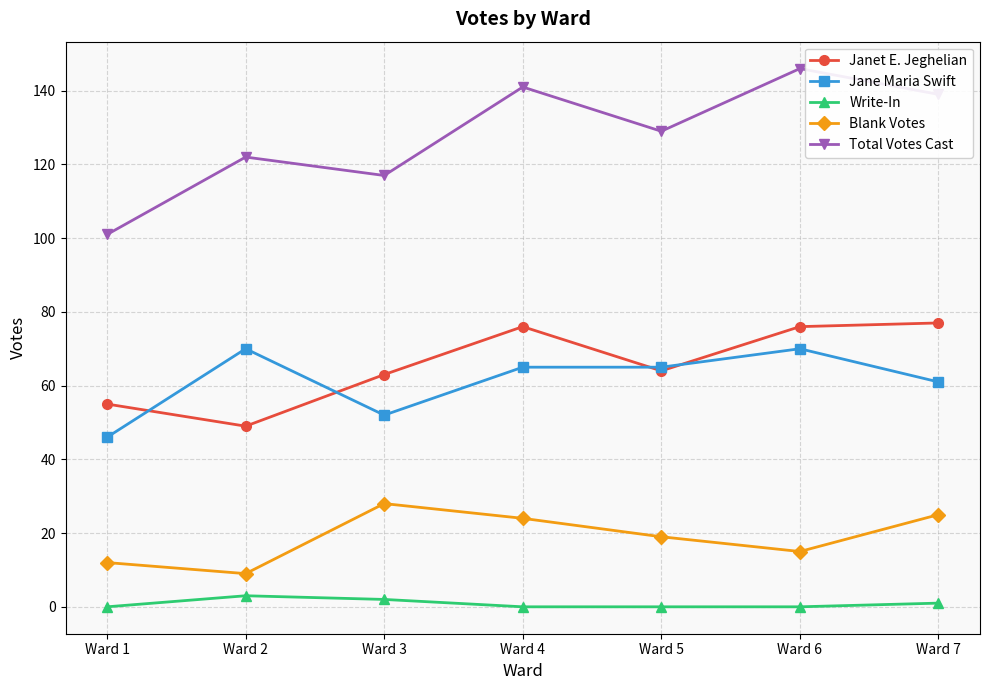

True or false: Jane Maria Swift has a value of 30 at Ward 6.

False